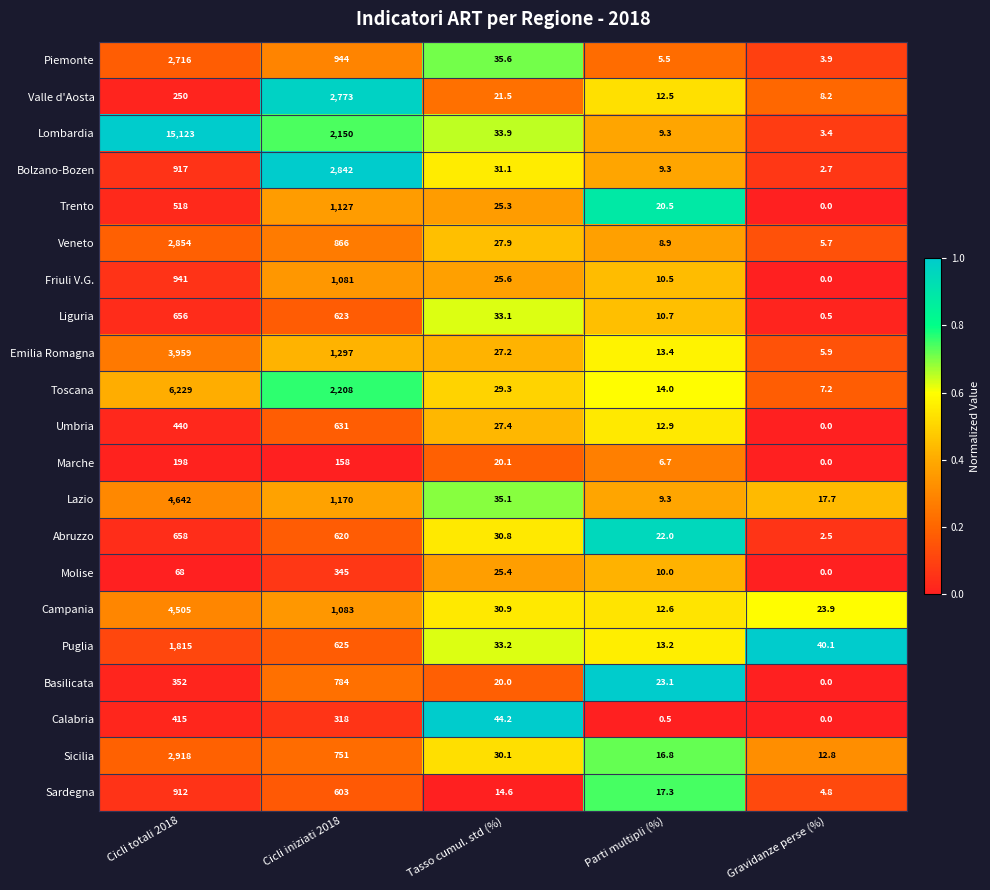

At which category does the chart reach its peak across all series?

Cicli totali 2018